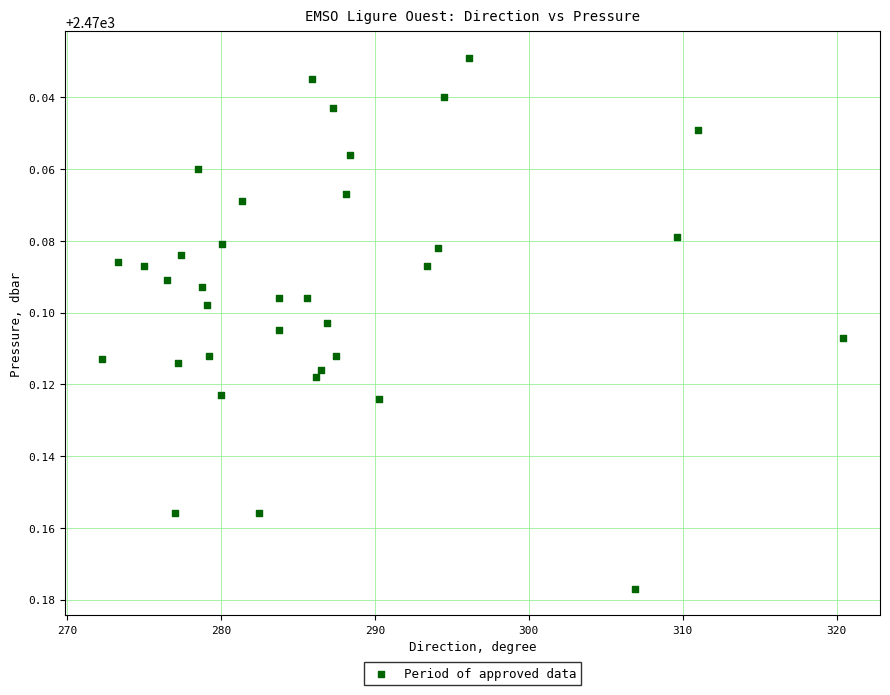

What is the range of X values (max minus min)?

48.1